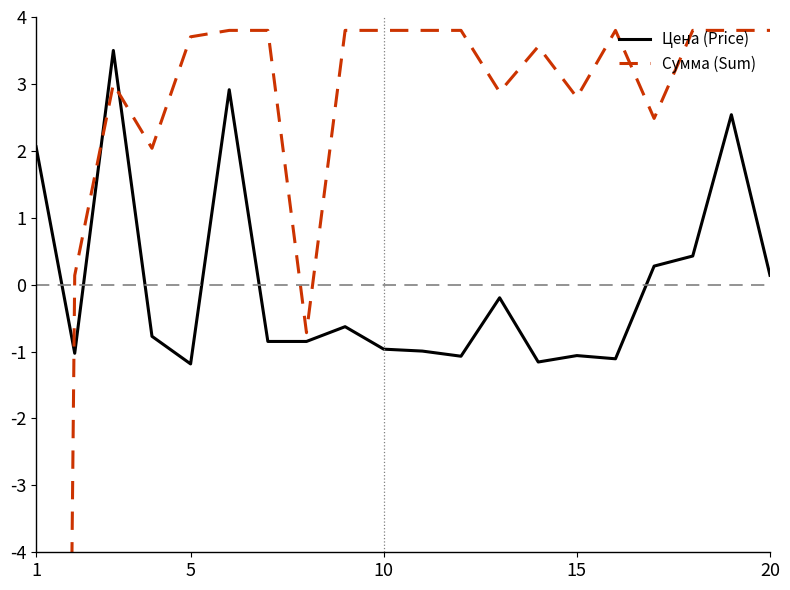

What are all the series names shown in the legend?

Цена (Price), Сумма (Sum)